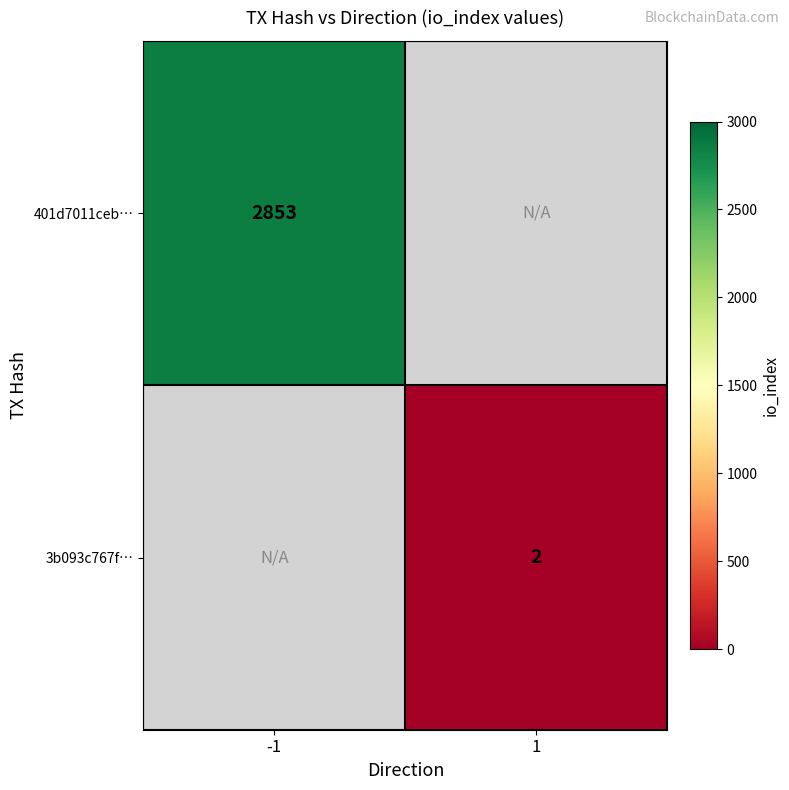

The 3b093c767f… series shows 1 at 1. True or false?

False